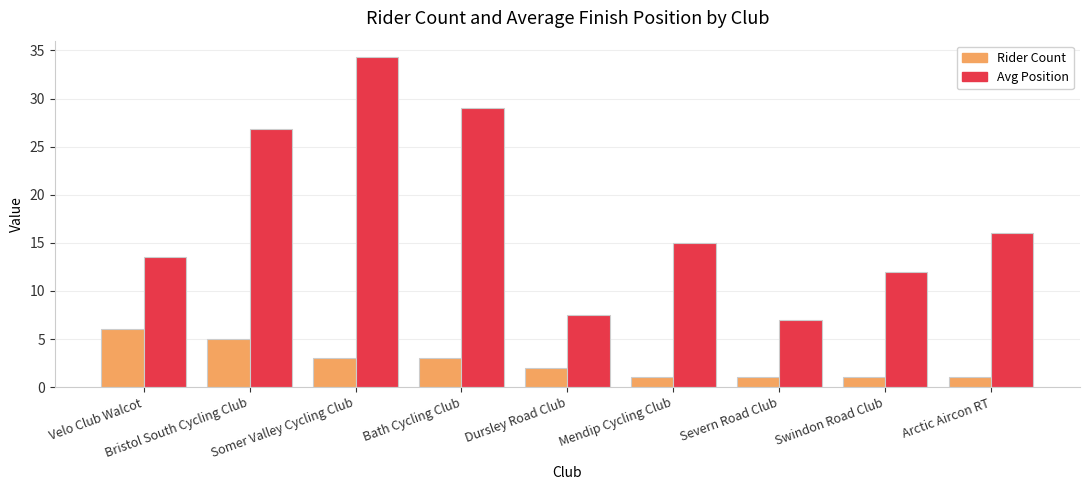

What is the average value of the Avg Position series?

17.9